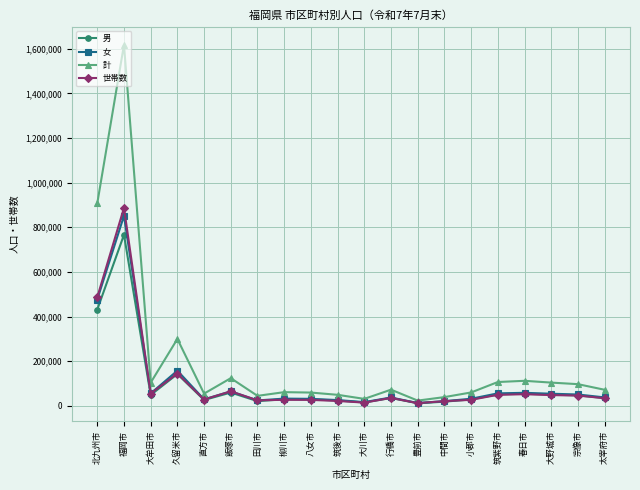

What is the label of the 15th point from the left?

小郡市